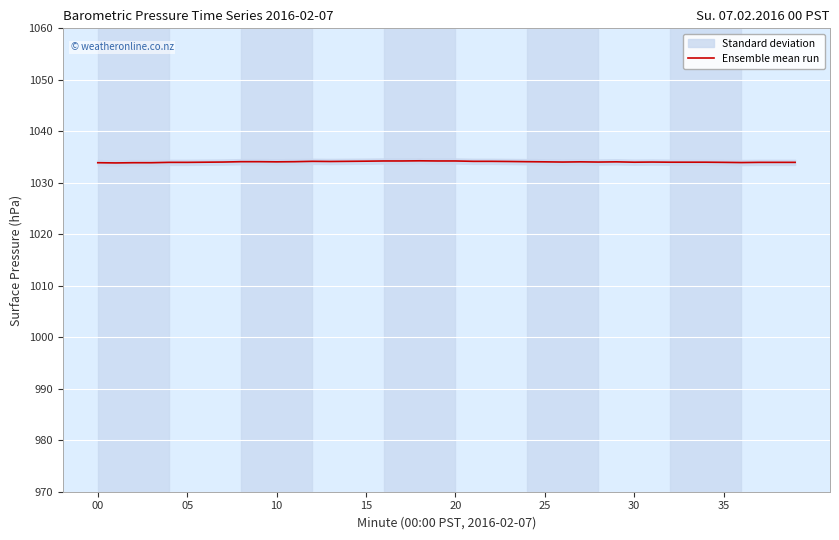

True or false: Ensemble mean run has a value of 1034.0 at 35.

True